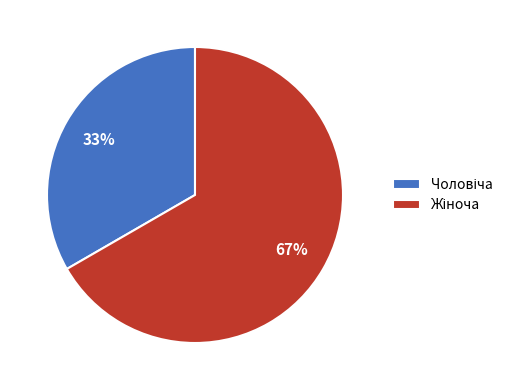

Is there a majority slice in this chart?

Yes